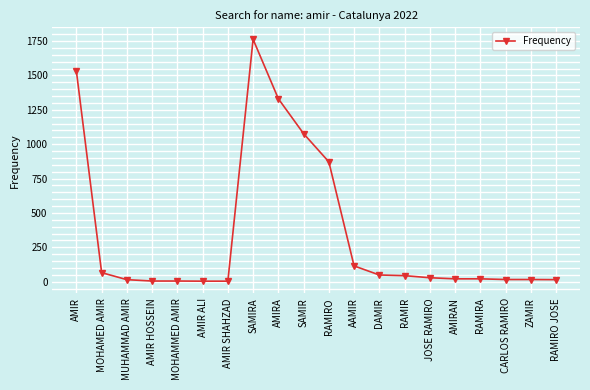

True or false: the data has more than 0 interior local peaks.

True